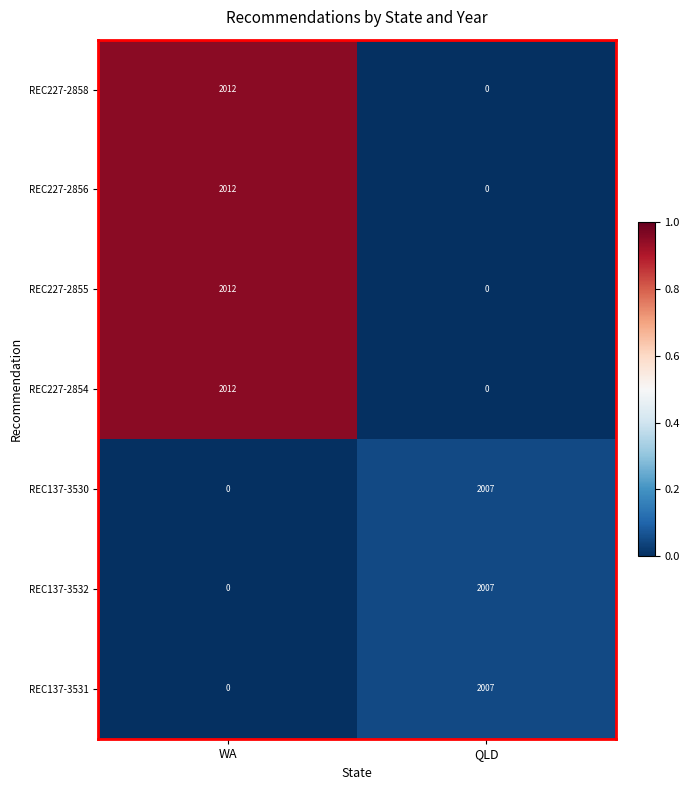

Reading right to left, transcribe all the data shown in this chart.

REC227-2858: QLD=0	WA=2012
REC227-2856: QLD=0	WA=2012
REC227-2855: QLD=0	WA=2012
REC227-2854: QLD=0	WA=2012
REC137-3530: QLD=2007	WA=0
REC137-3532: QLD=2007	WA=0
REC137-3531: QLD=2007	WA=0